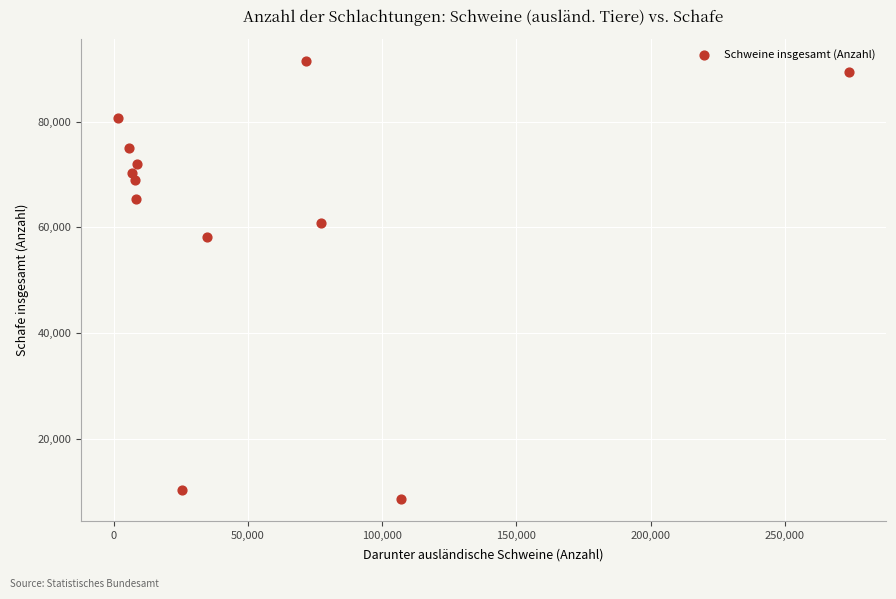

What Y value in the scatter plot is closest to 50035?

58205